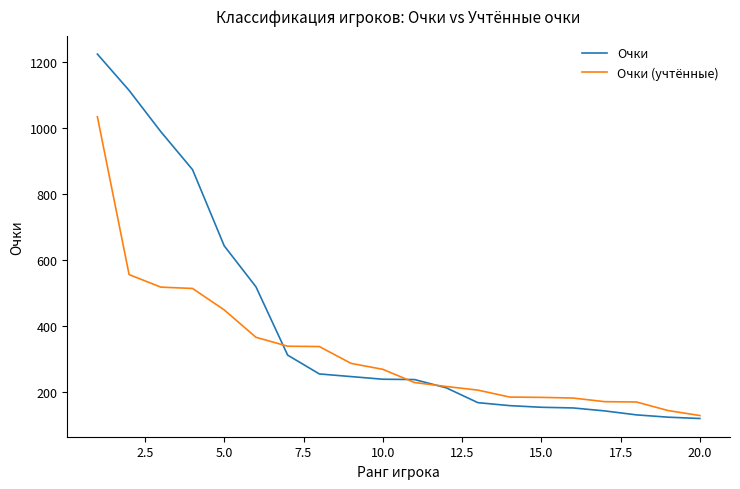

What is the maximum value for Очки (учтённые)?

1035